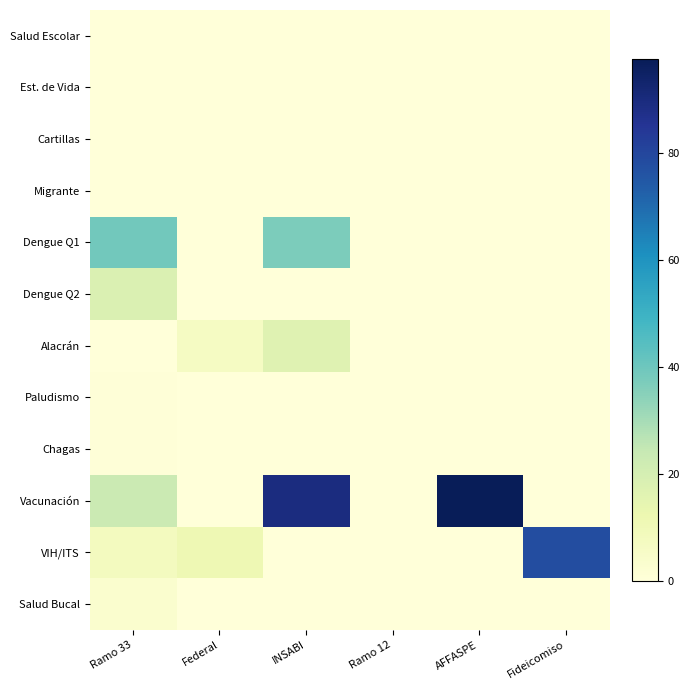

Which category has the lowest value across all series?

Ramo 33